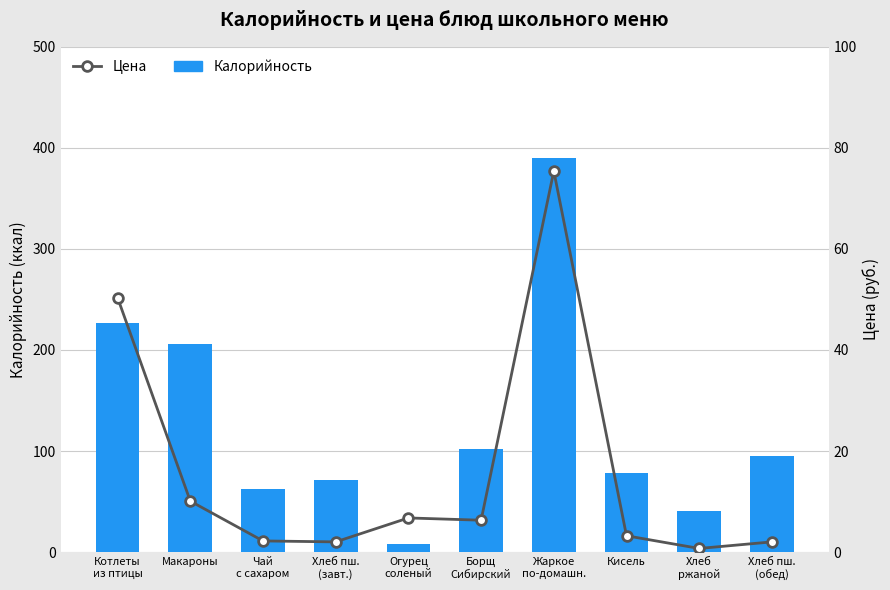

Read the Цена value at Борщ
Сибирский.

6.3